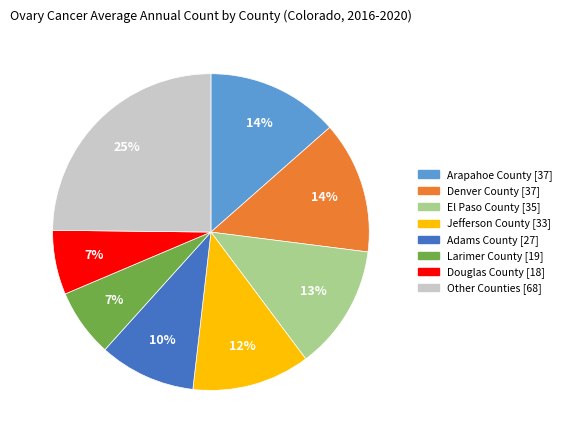

Does any single category account for the majority?

No